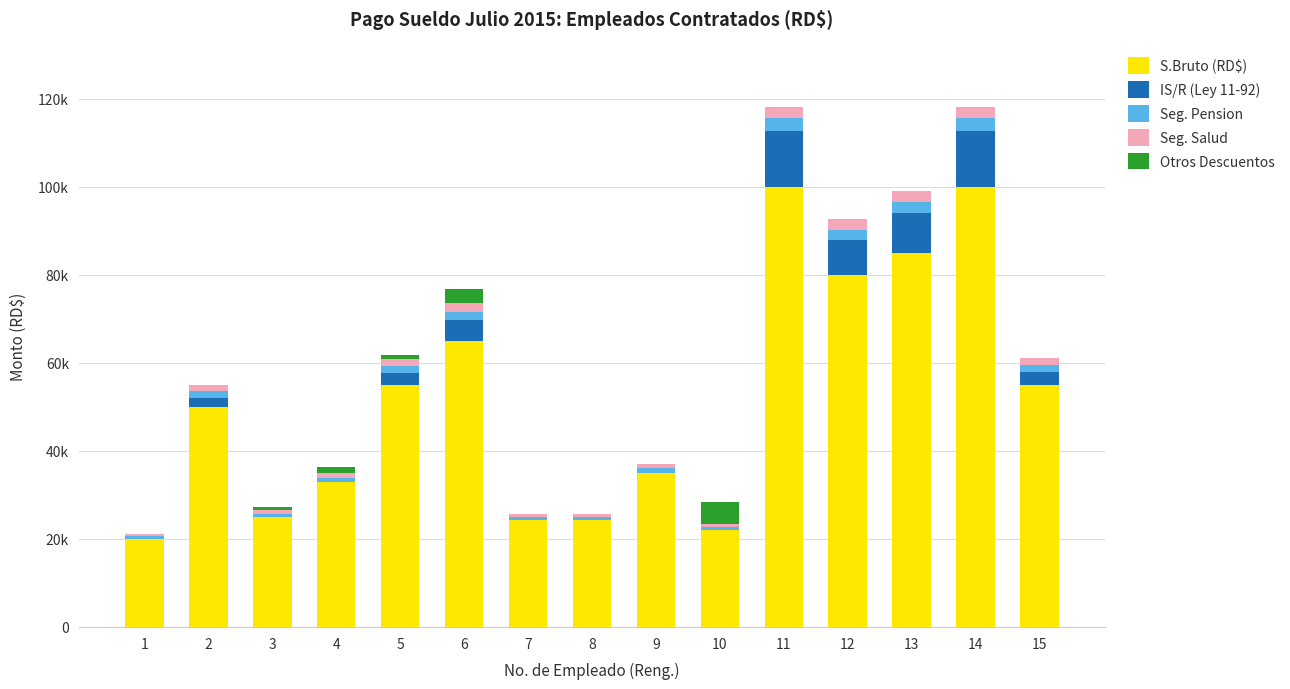

The value of IS/R (Ley 11-92) at 1 is -8734.5. True or false?

False